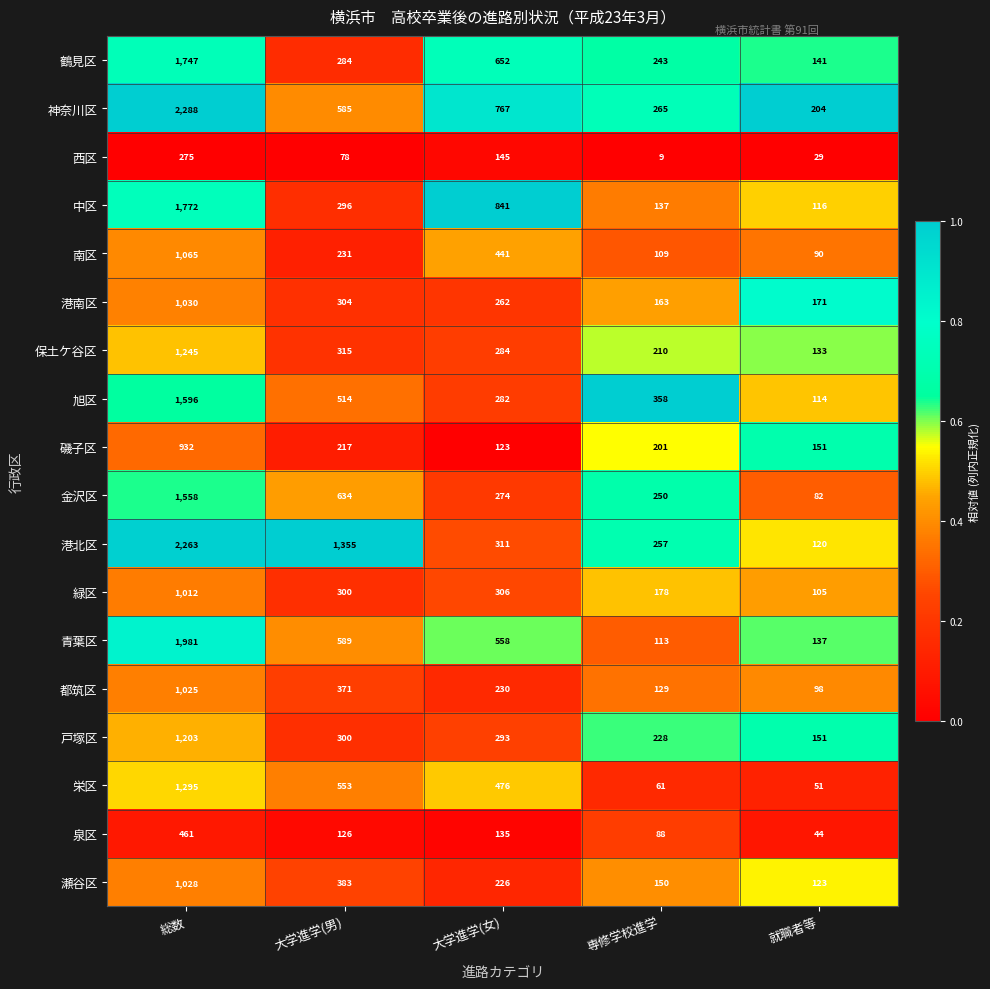

Rank the series by their maximum value, from highest to lowest.

神奈川区, 港北区, 青葉区, 中区, 鶴見区, 旭区, 金沢区, 栄区, 保土ケ谷区, 戸塚区, 南区, 港南区, 瀬谷区, 都筑区, 緑区, 磯子区, 泉区, 西区